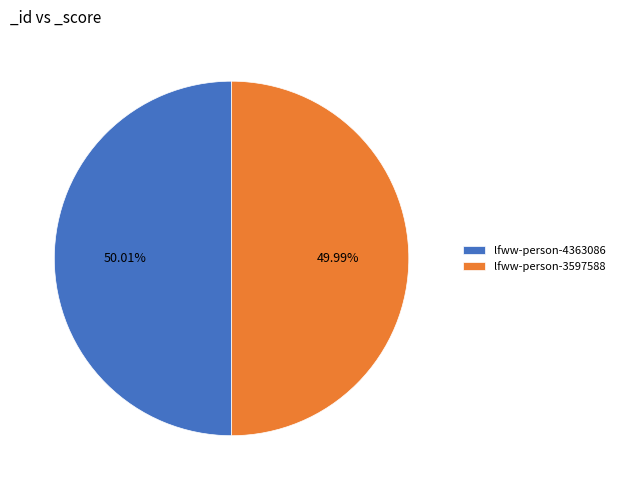

What percentage do lfww-person-4363086 and lfww-person-3597588 together represent?

100.0%